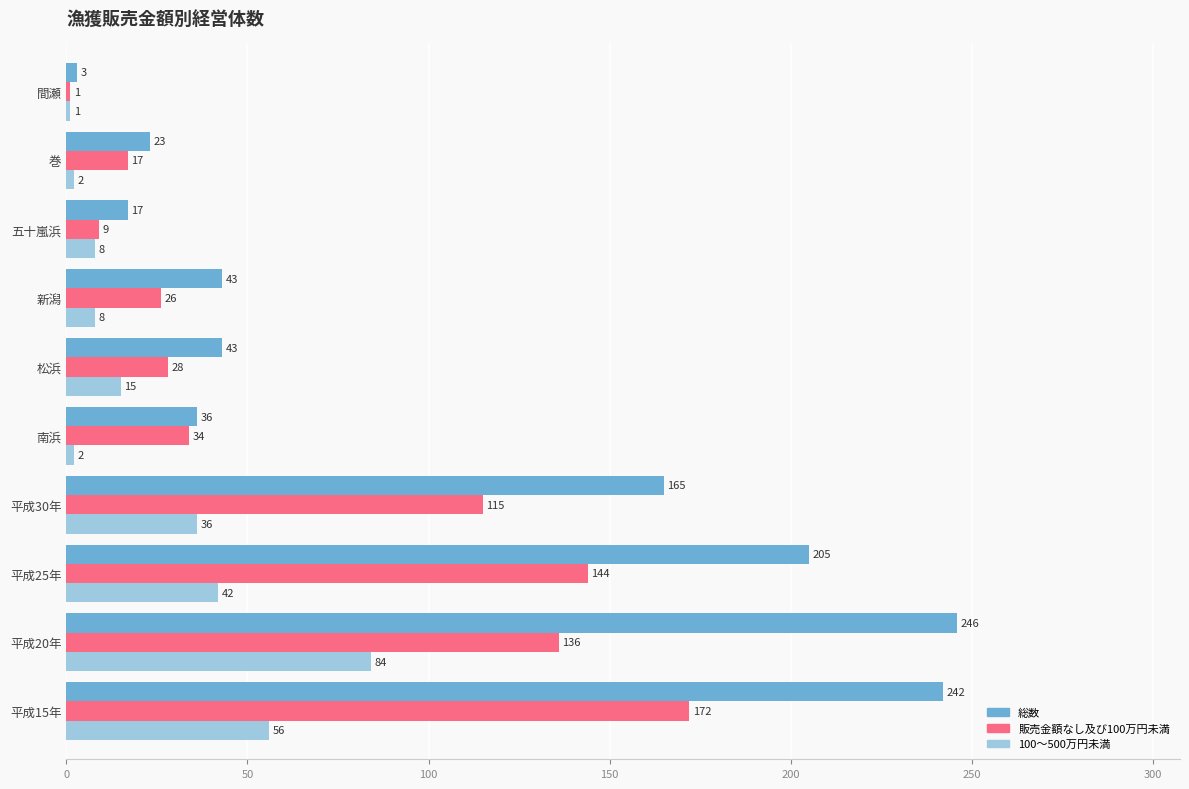

List the series in order of their overall mean, lowest first.

100～500万円未満, 販売金額なし及び100万円未満, 総数